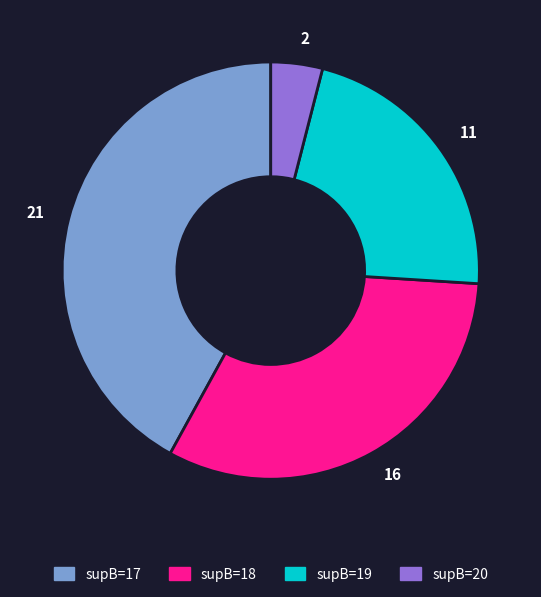

Rank the categories by value from lowest to highest.

supB=20, supB=19, supB=18, supB=17